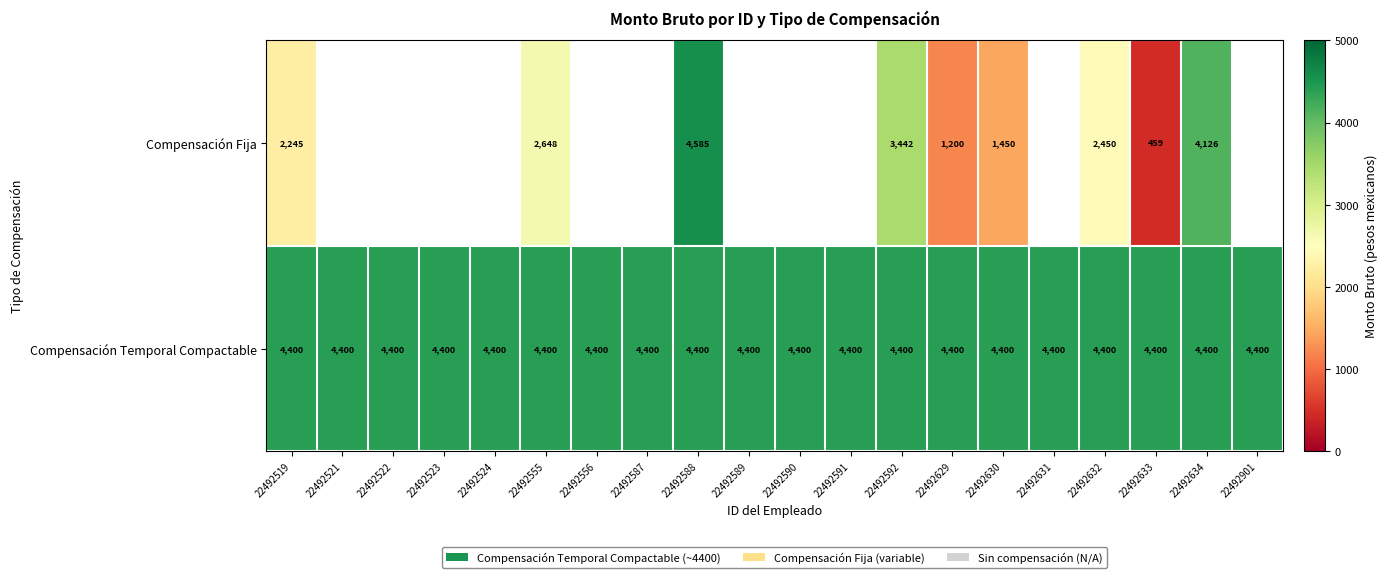

At how many categories does at least one series exceed 779?

20